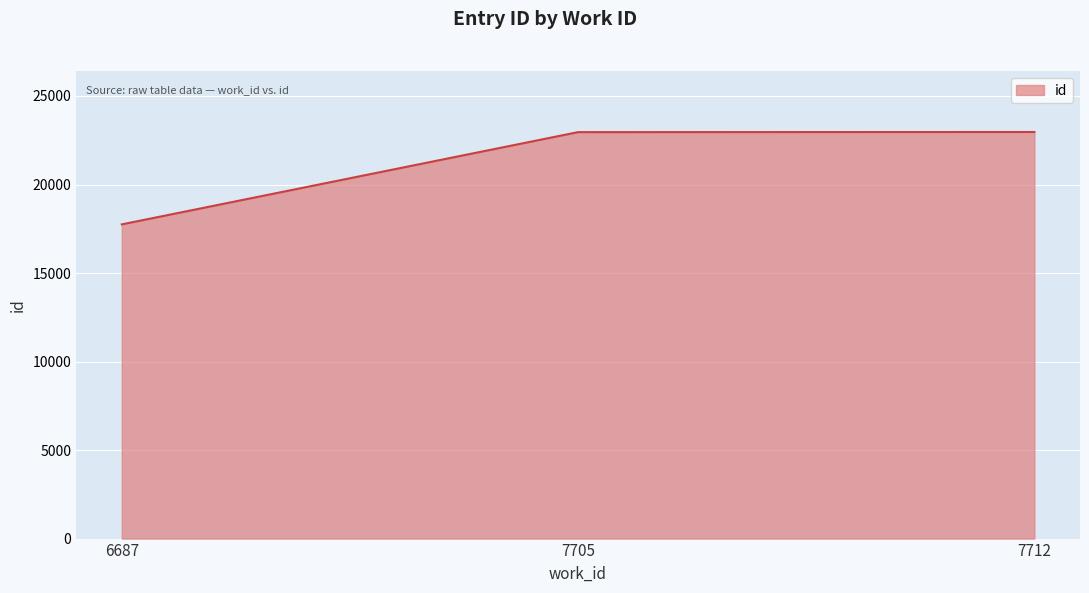

What is the change in value from 6687 to 7712?

+5218